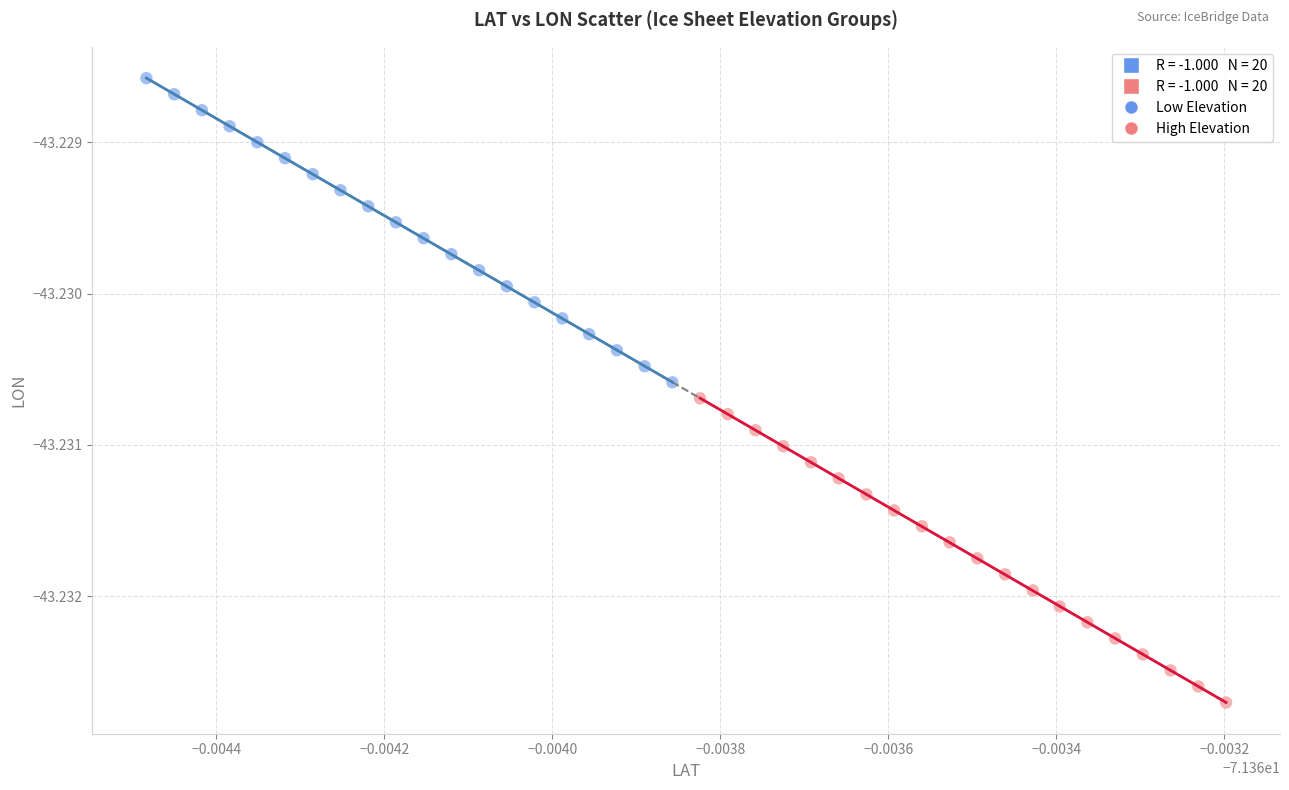

Which series contains the lowest Y value?

High Elevation